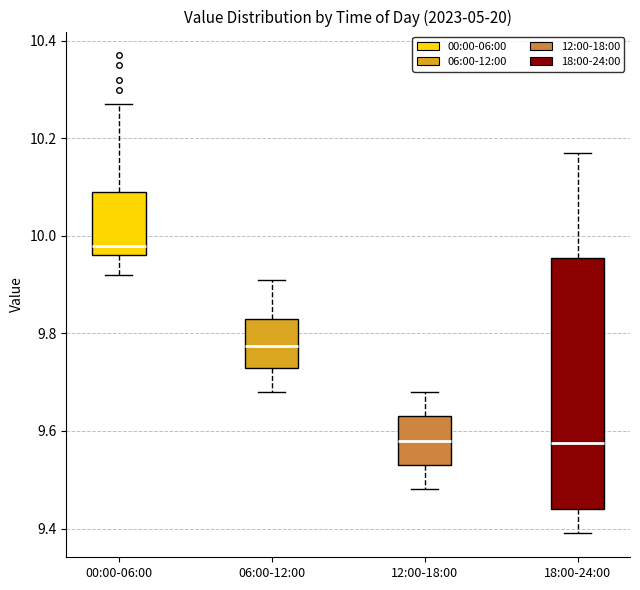

Where is the upper edge of the box for 12:00-18:00 on the y-axis? The values are not printed on the chart, so give them approximately, as read against the axis.

9.64